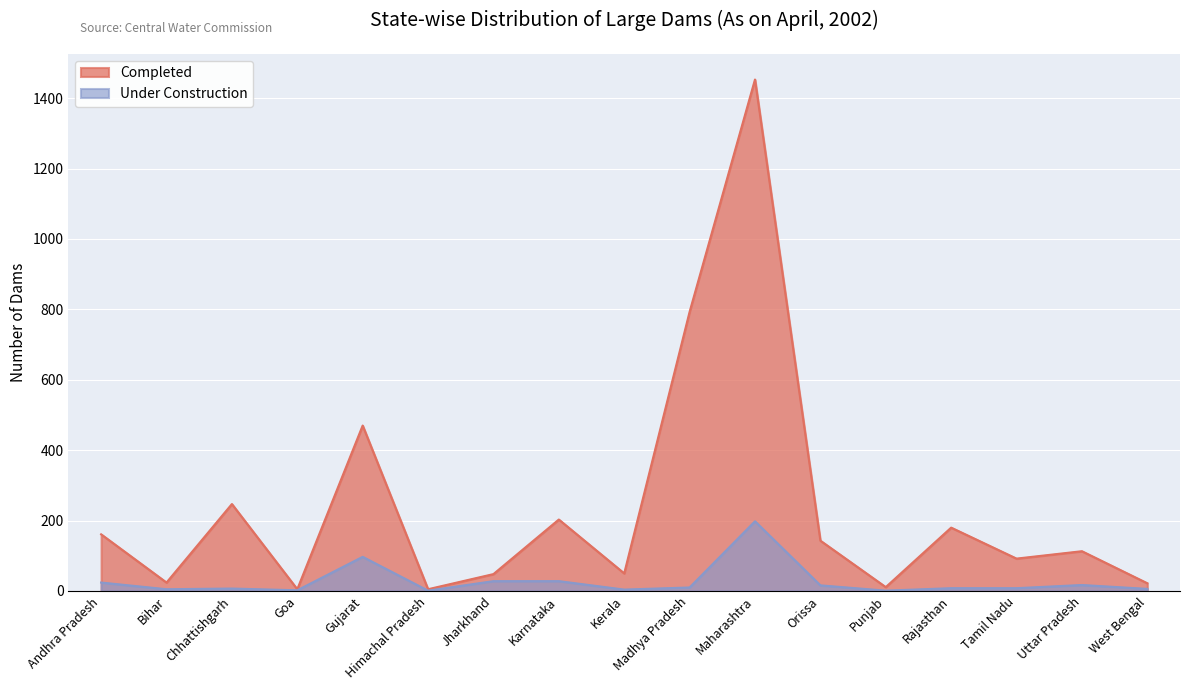

The Completed series shows 237 at Rajasthan. True or false?

False